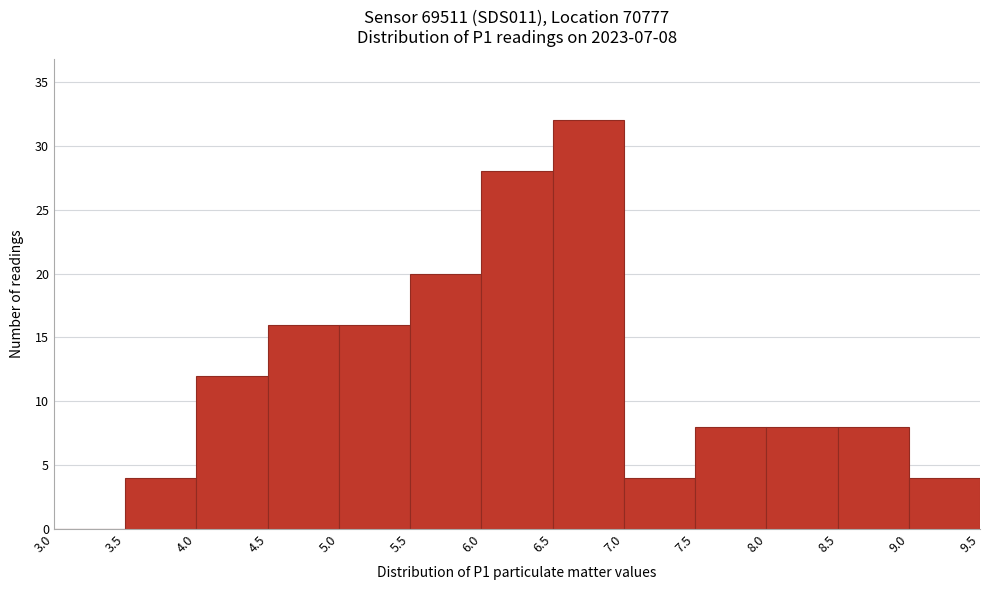

Which range on the x-axis has the tallest bar?

6.5 to 7.0